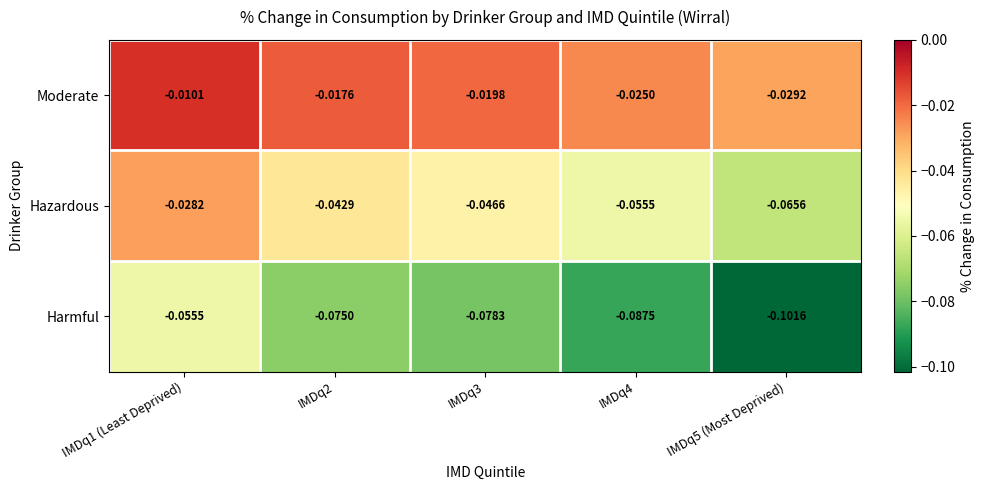

Which category has the lowest value across all series?

IMDq5 (Most Deprived)